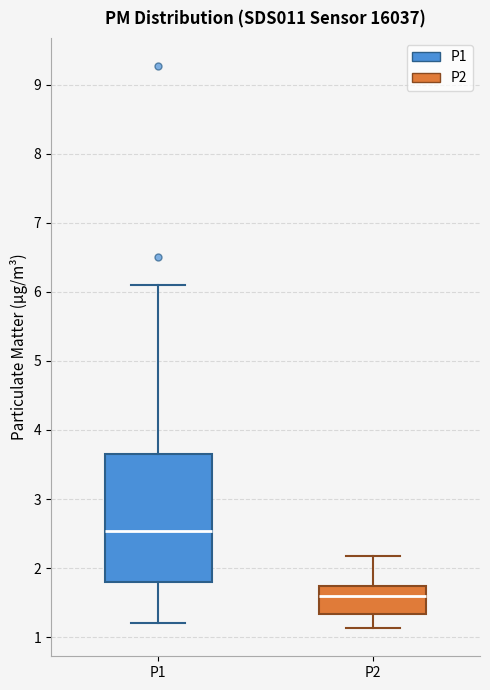

Which box has the highest median line?

P1